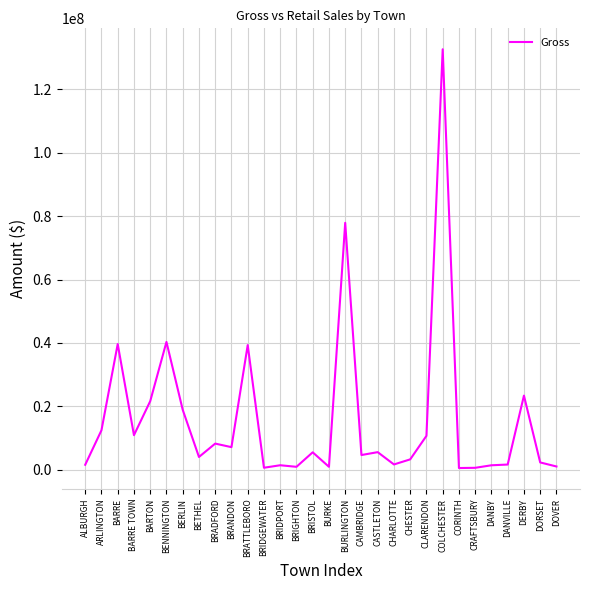

How many lines are shown in the chart?

1